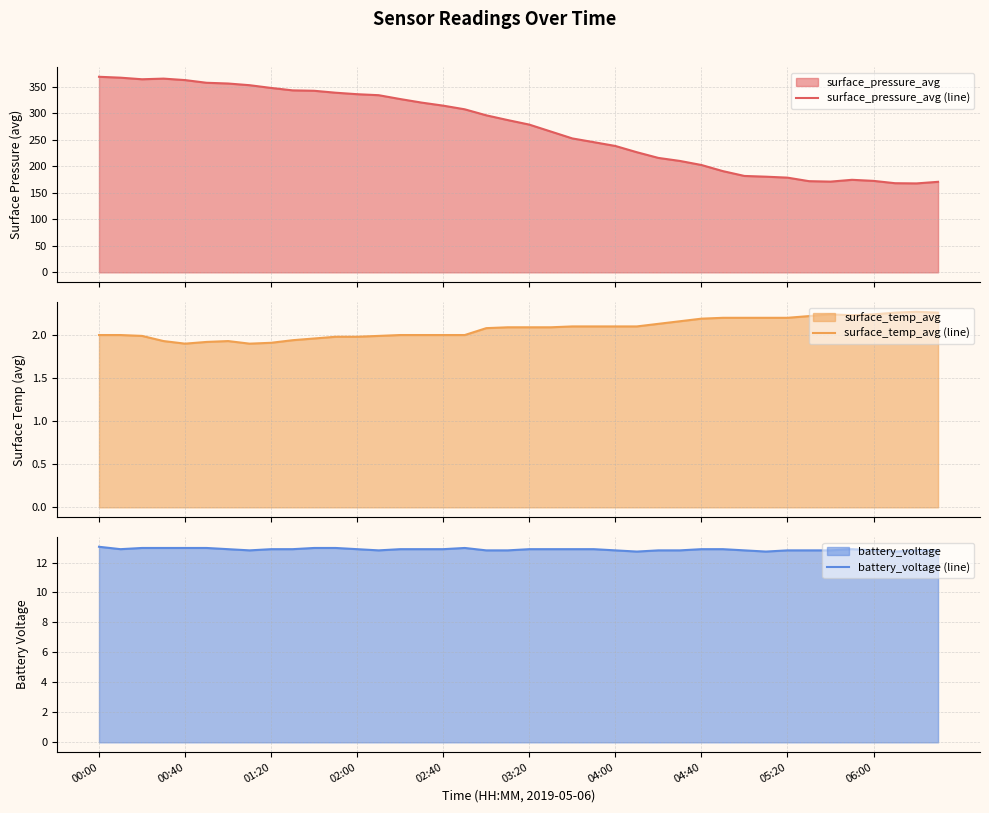

Which series has the widest spread of values?

surface_pressure_avg (line)